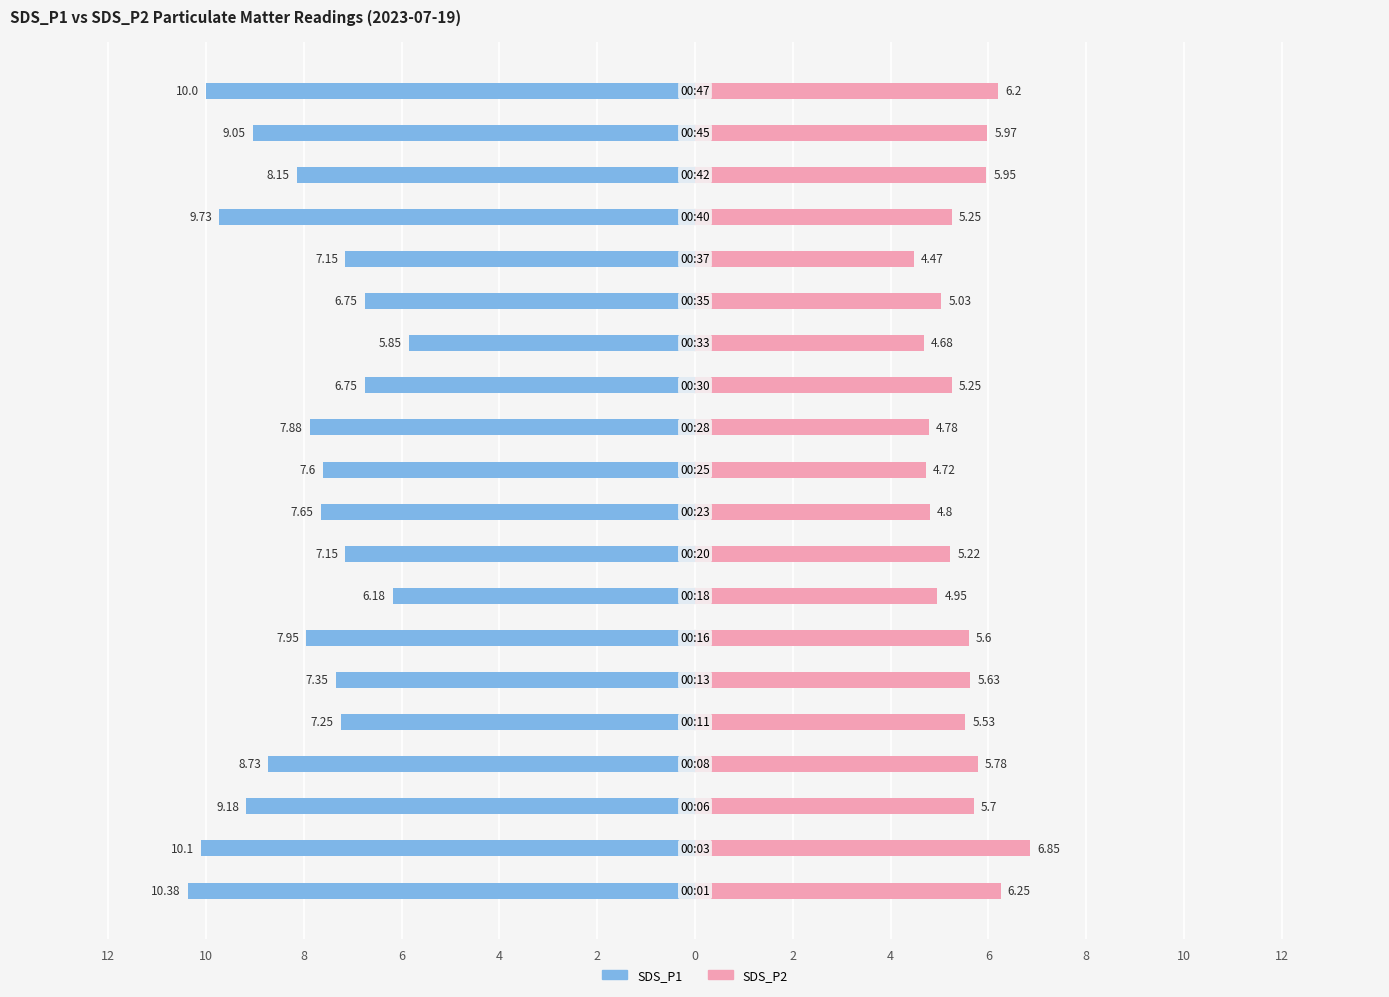

Reading left to right, extract all data points from this chart.

SDS_P1: -10.4	-10.1	-9.2	-8.7	-7.2	-7.3	-8.0	-6.2	-7.2	-7.7	-7.6	-7.9	-6.8	-5.8	-6.8	-7.2	-9.7	-8.2	-9.1	-10.0
SDS_P2: 6.2	6.8	5.7	5.8	5.5	5.6	5.6	5.0	5.2	4.8	4.7	4.8	5.2	4.7	5.0	4.5	5.2	6.0	6.0	6.2